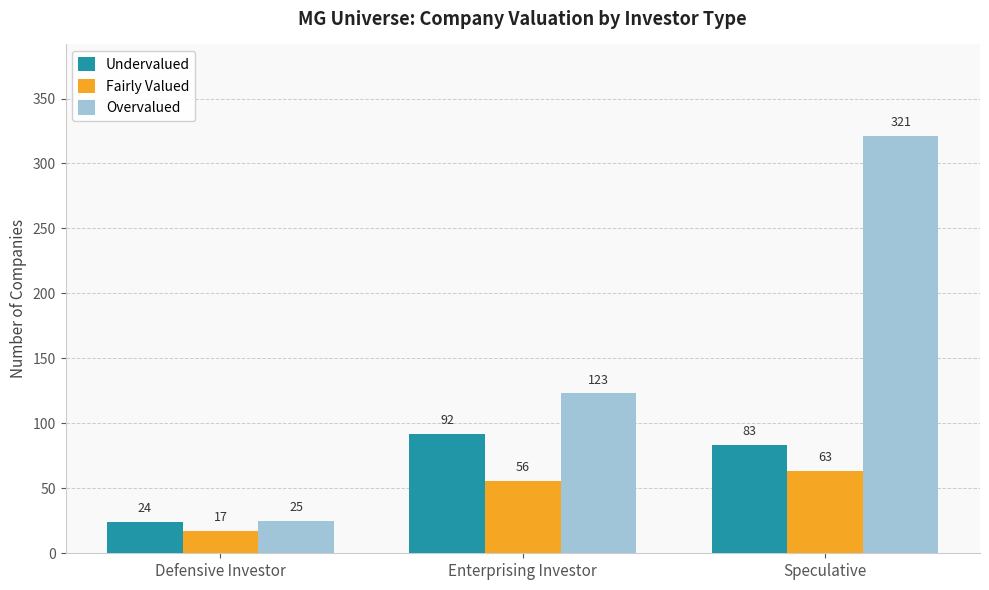

Reading left to right, what are all the values shown in this chart?

Undervalued: 24	92	83
Fairly Valued: 17	56	63
Overvalued: 25	123	321